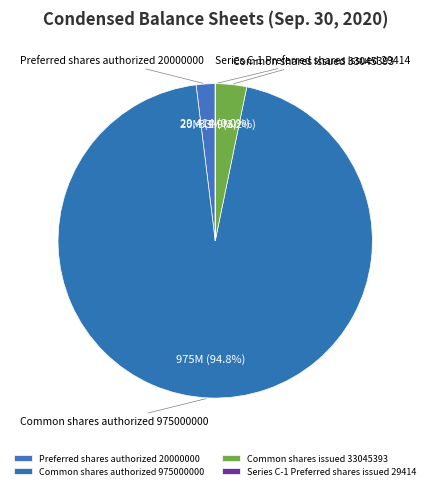

Does any single category account for the majority?

Yes